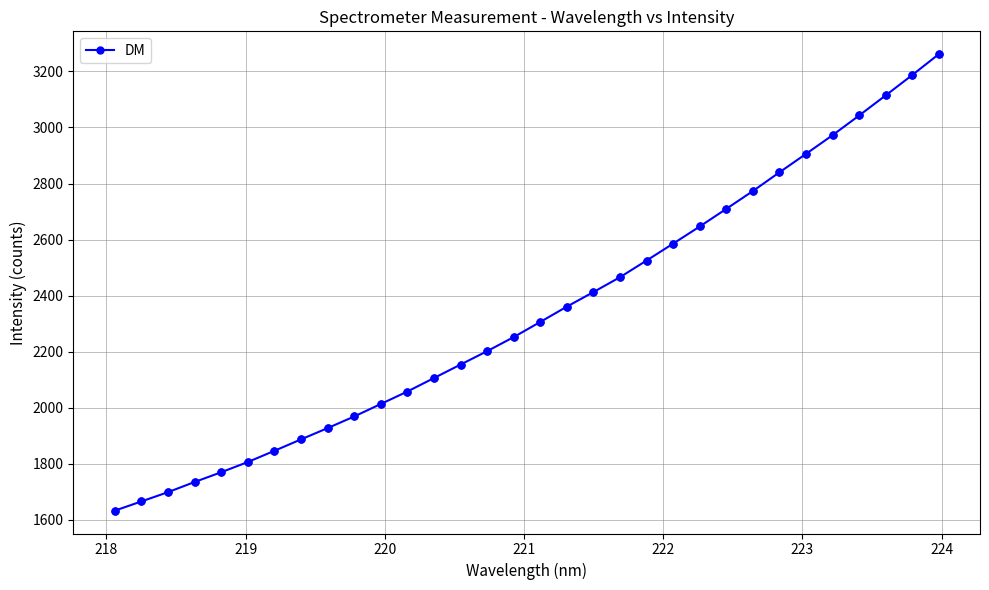

What is the average value?

2338.4